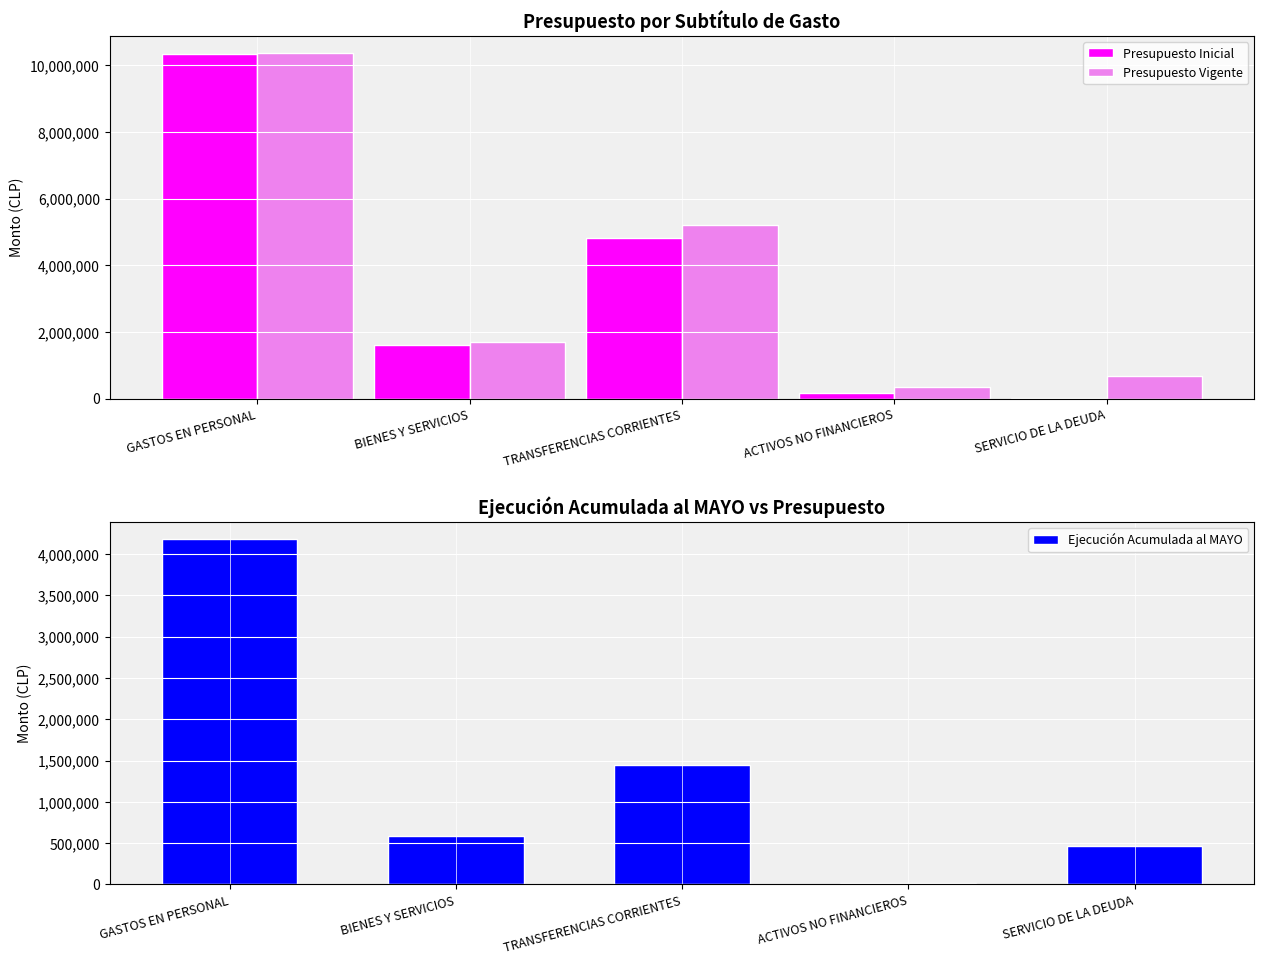

Reading right to left, list all the values displayed in this chart.

Presupuesto Inicial: SERVICIO DE LA DEUDA=500	ACTIVOS NO FINANCIEROS=175212	TRANSFERENCIAS CORRIENTES=4815358	BIENES Y SERVICIOS=1592189	GASTOS EN PERSONAL=10353275
Presupuesto Vigente: SERVICIO DE LA DEUDA=675594	ACTIVOS NO FINANCIEROS=336286	TRANSFERENCIAS CORRIENTES=5203078	BIENES Y SERVICIOS=1706572	GASTOS EN PERSONAL=10369816
Ejecución Acumulada al MAYO: SERVICIO DE LA DEUDA=469900	ACTIVOS NO FINANCIEROS=15856	TRANSFERENCIAS CORRIENTES=1440974	BIENES Y SERVICIOS=584179	GASTOS EN PERSONAL=4181616